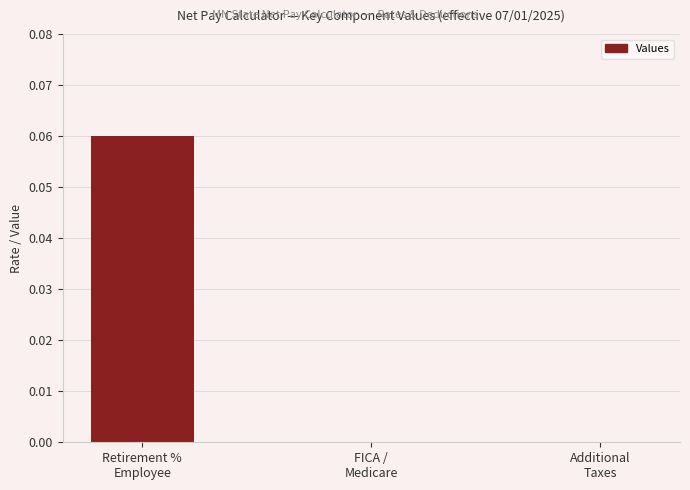

How many series are shown in this chart?

1